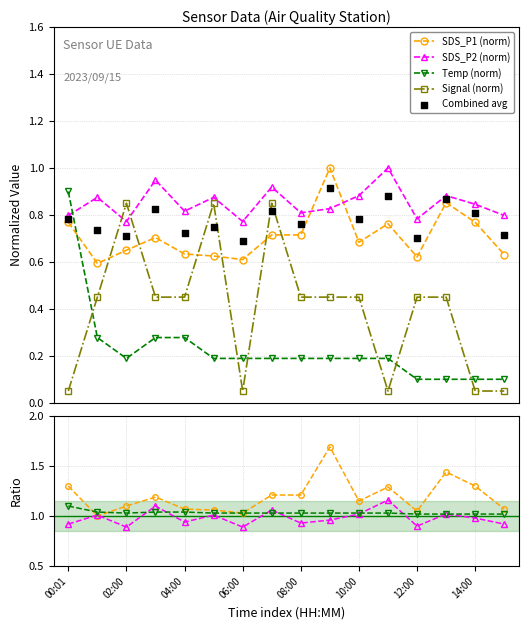

At how many categories does at least one series exceed 0?

16